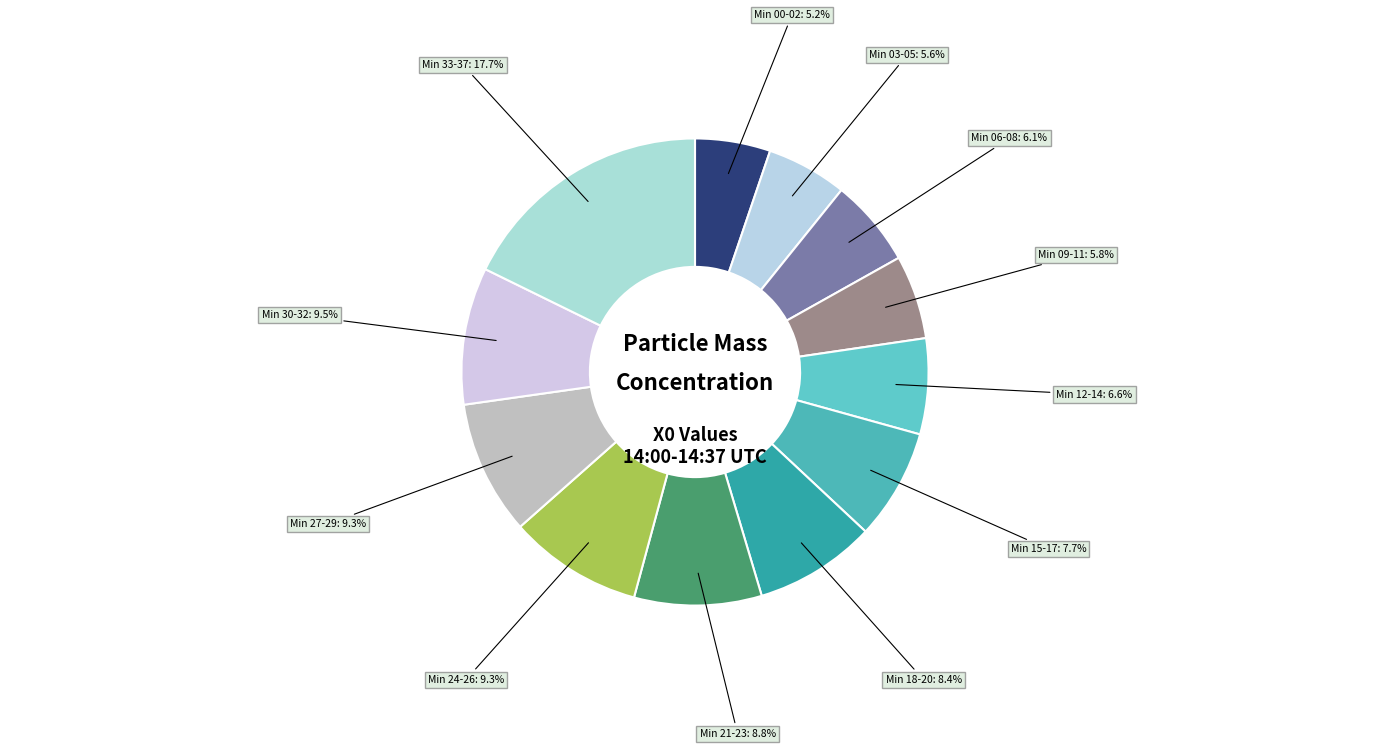

Does any single category account for the majority?

No